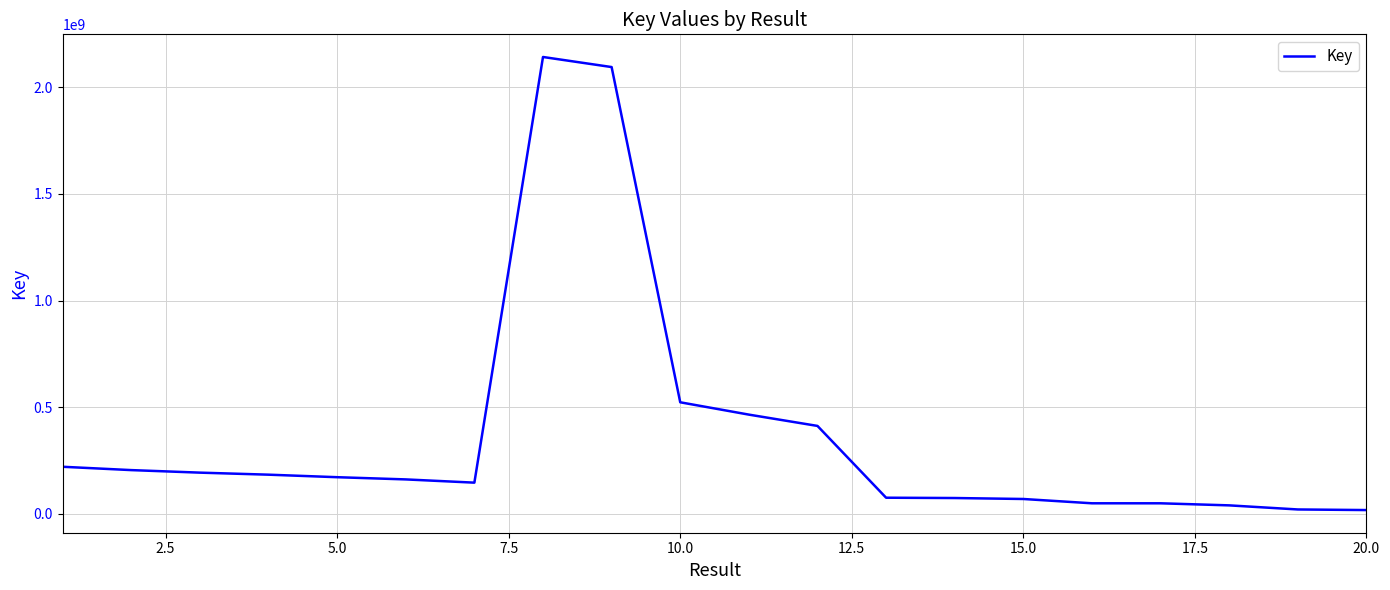

What is the sum of all values?

7323887918